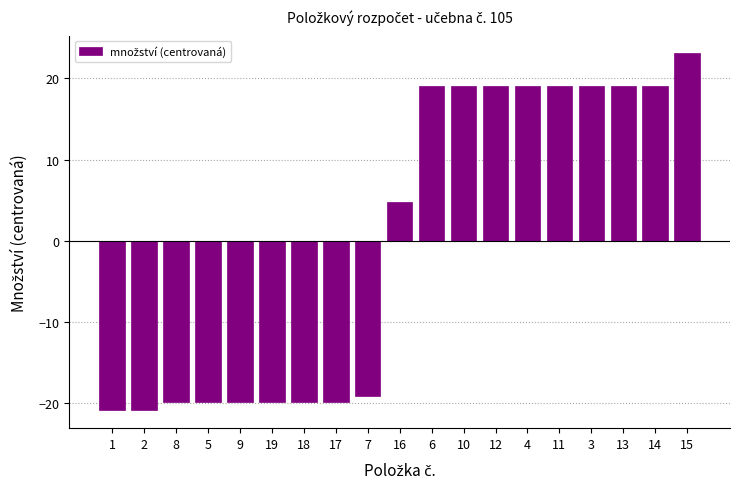

What is the approximate value at 1?

-20.9